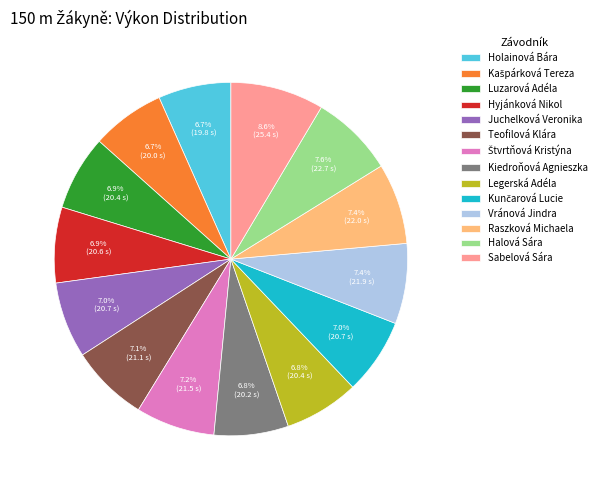

How many segments does this pie chart have?

14